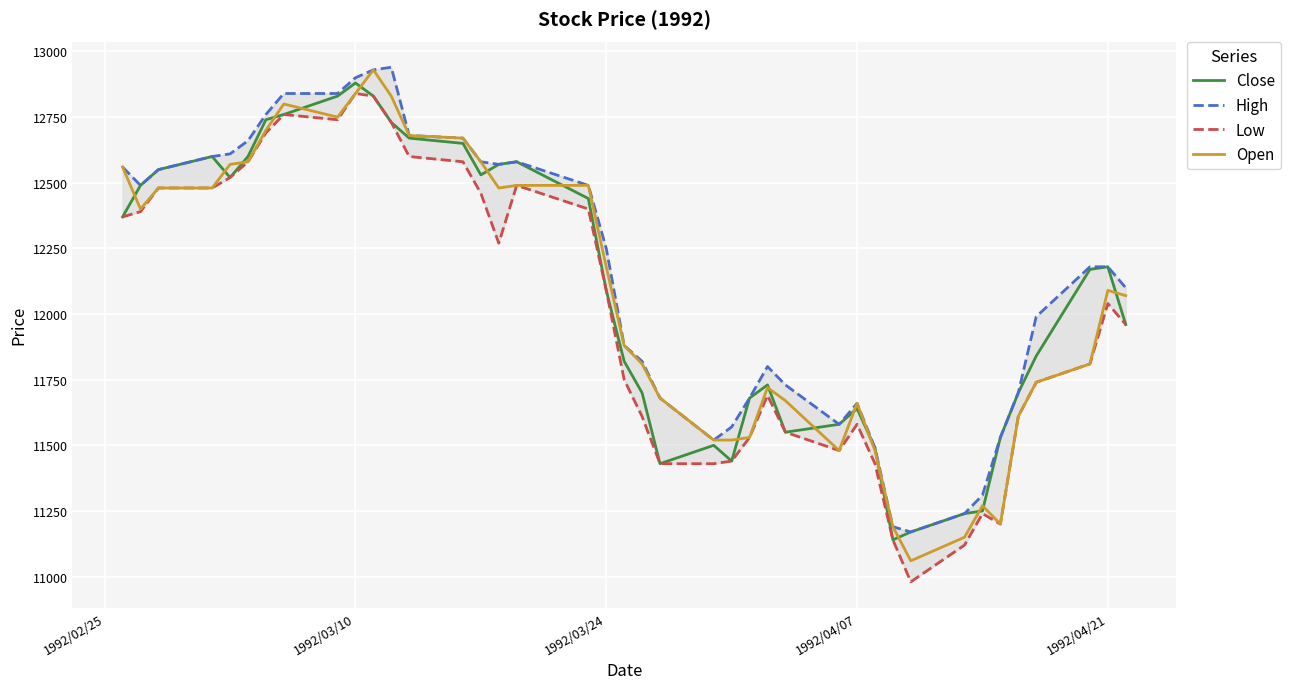

At which label does Close reach its peak?

1992/03/10